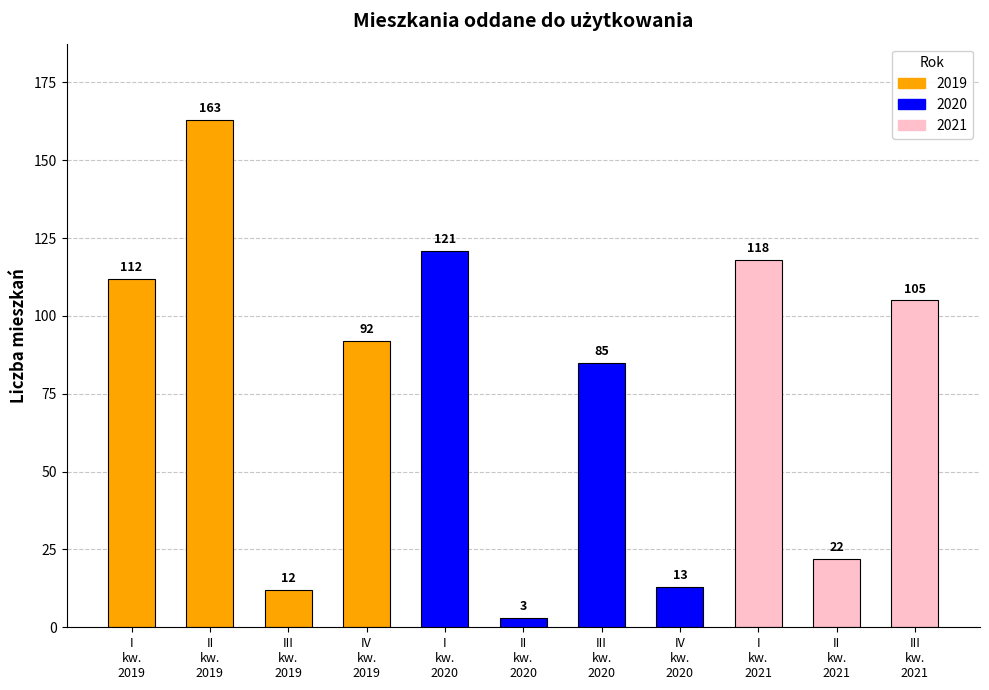

Reading left to right, list all the values displayed in this chart.

I
kw.
2019=112	II
kw.
2019=163	III
kw.
2019=12	IV
kw.
2019=92	I
kw.
2020=121	II
kw.
2020=3	III
kw.
2020=85	IV
kw.
2020=13	I
kw.
2021=118	II
kw.
2021=22	III
kw.
2021=105